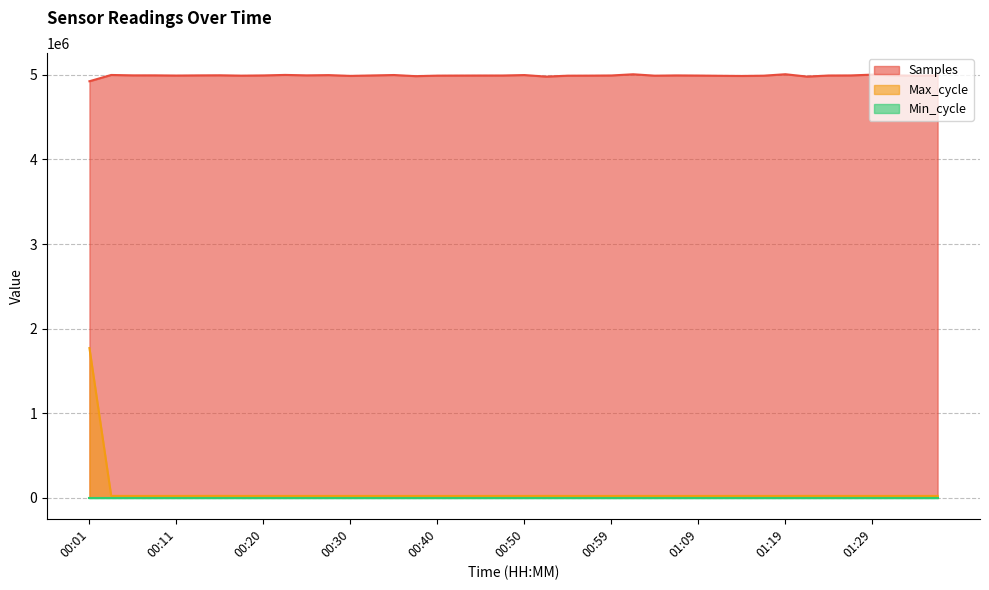

What is the difference between the second highest and second lowest values in the Max_cycle series?

654